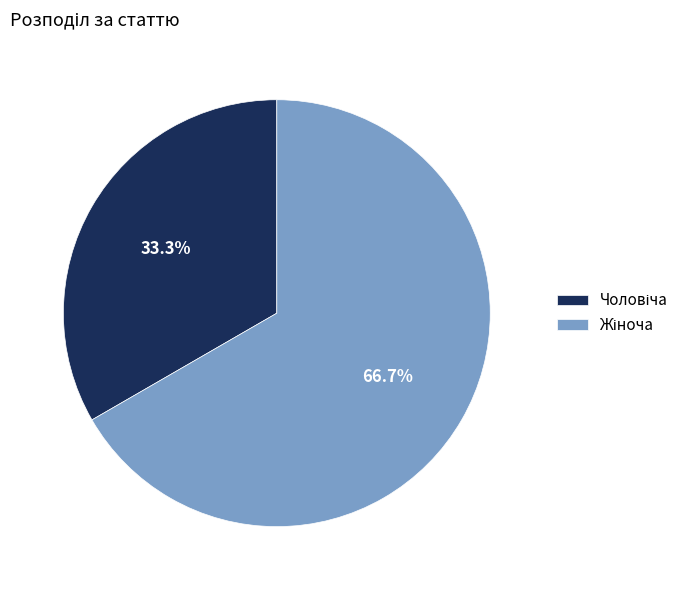

Does any single category account for the majority?

Yes